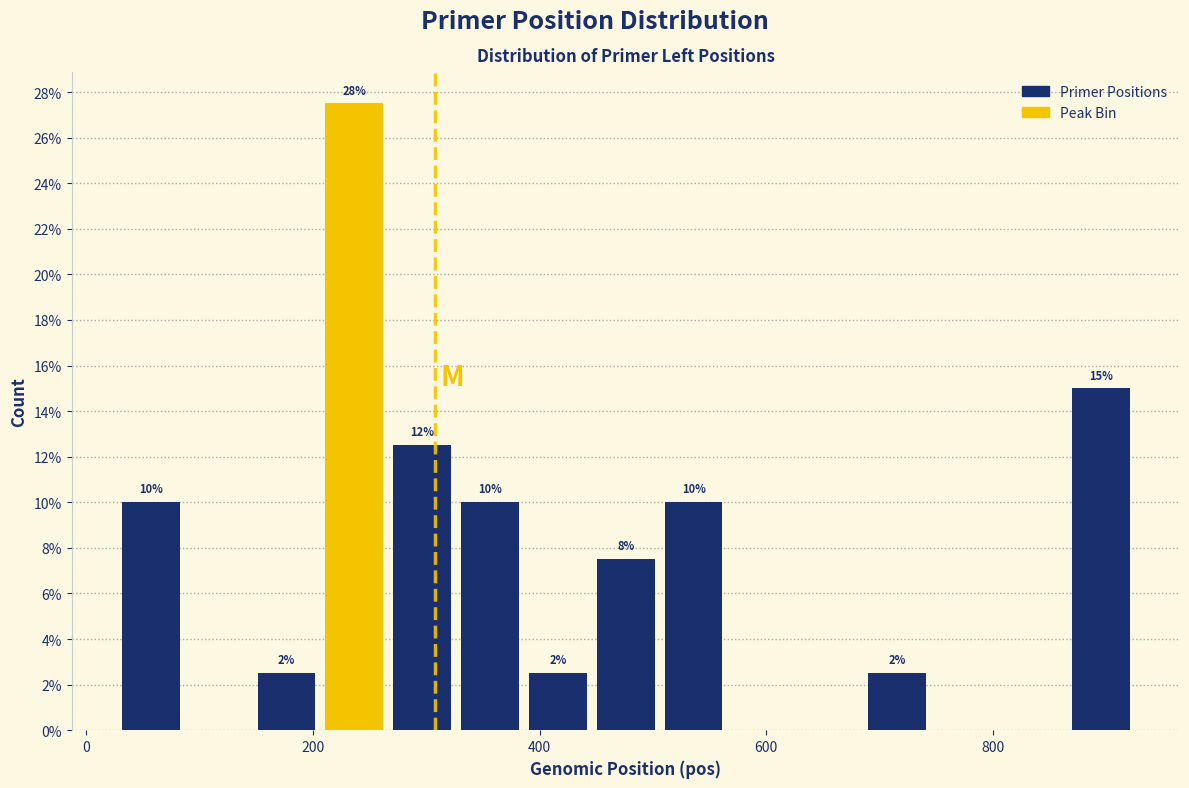

Around what value on the x-axis is the tallest bar? Give the approximate position of its centre, as read against the axis.

240